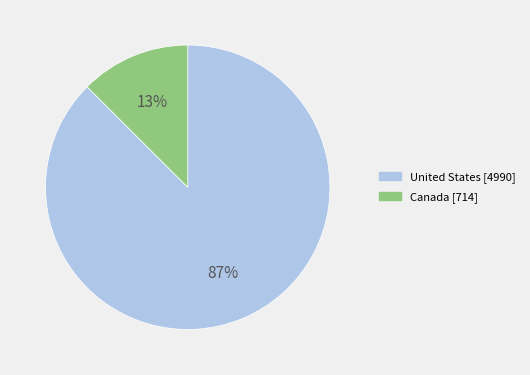

To the nearest percent, what is the combined percentage of Canada and United States?

100%